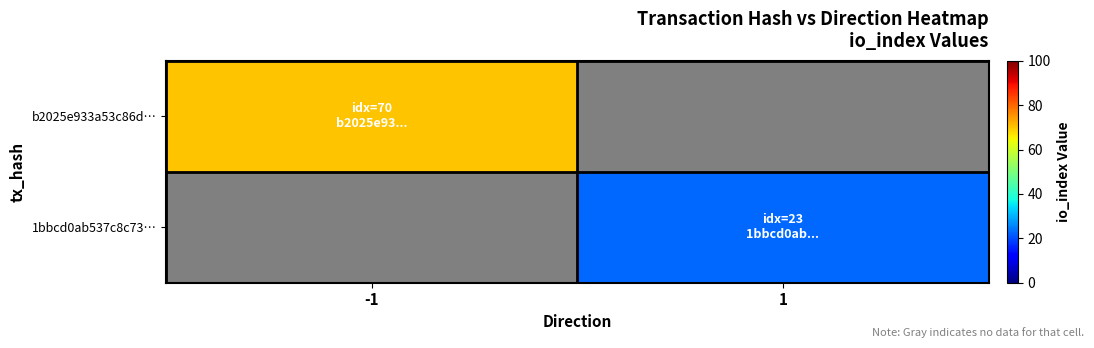

At which category does the chart reach its minimum across all series?

1